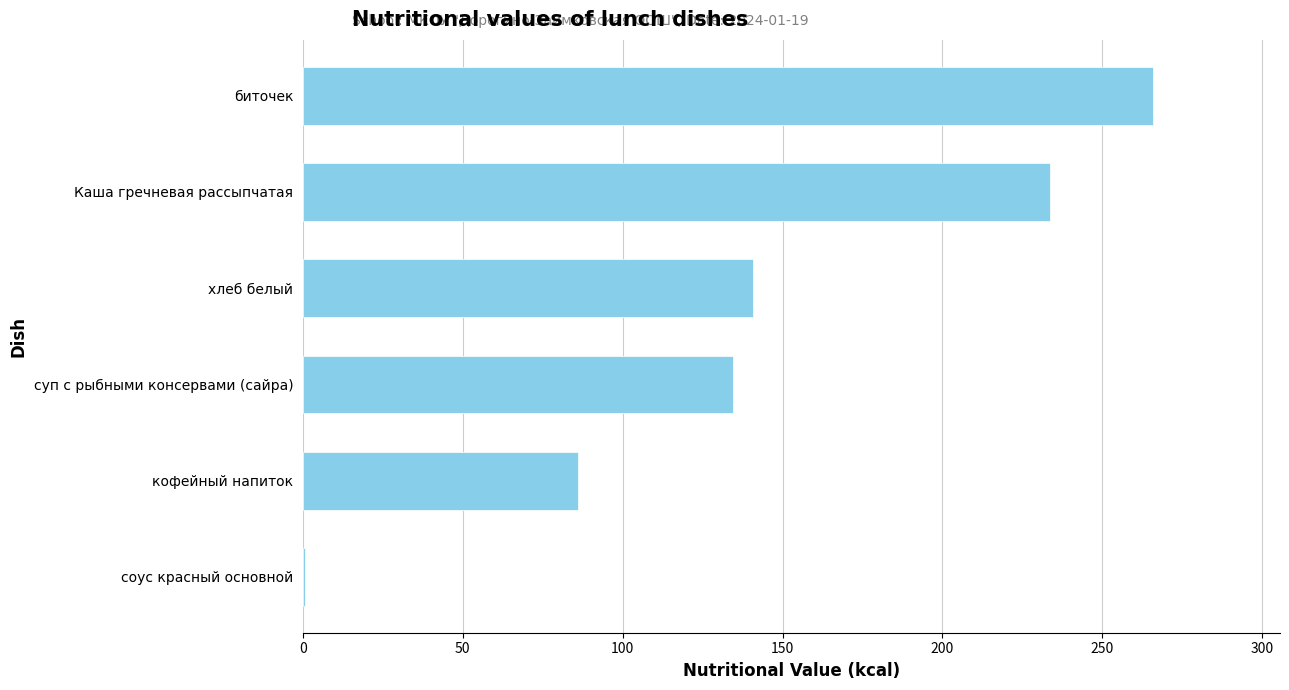

What value does the data have at хлеб белый?

140.6